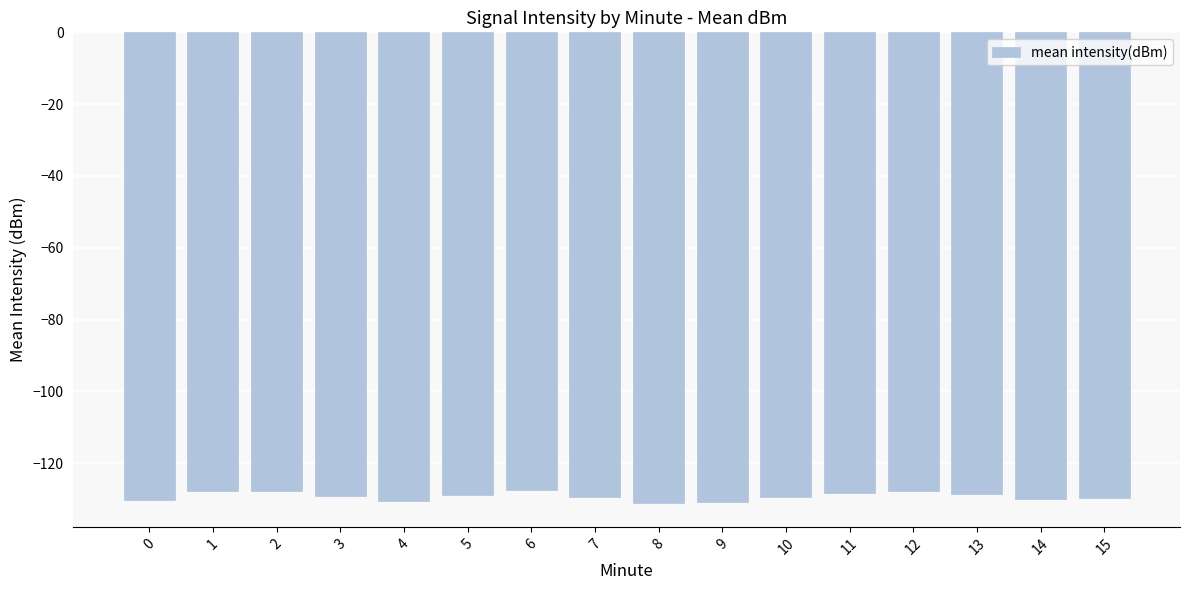

What is the greatest value displayed?

-127.6